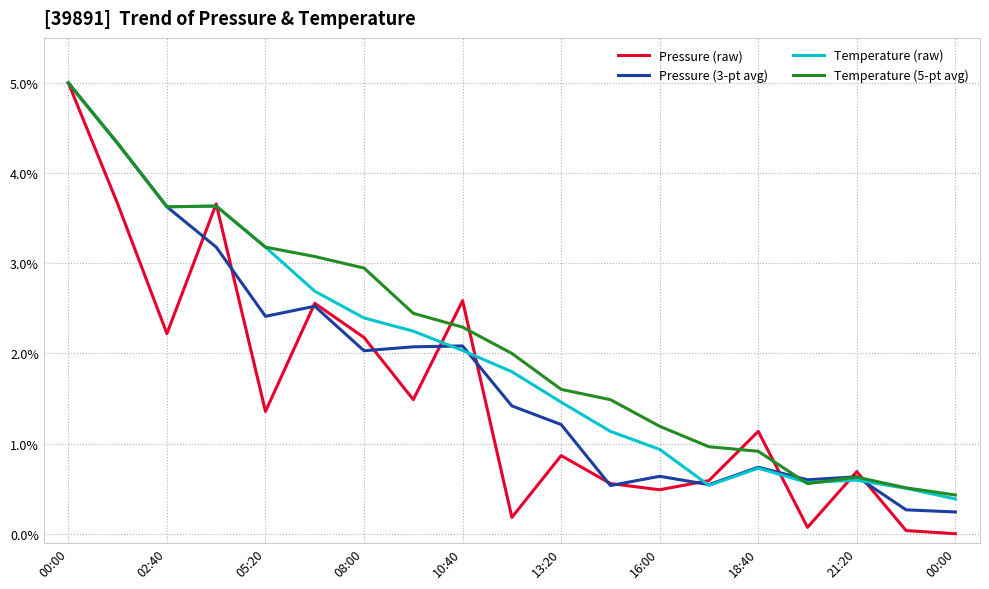

Does the chart display data point markers on the line(s)?

No